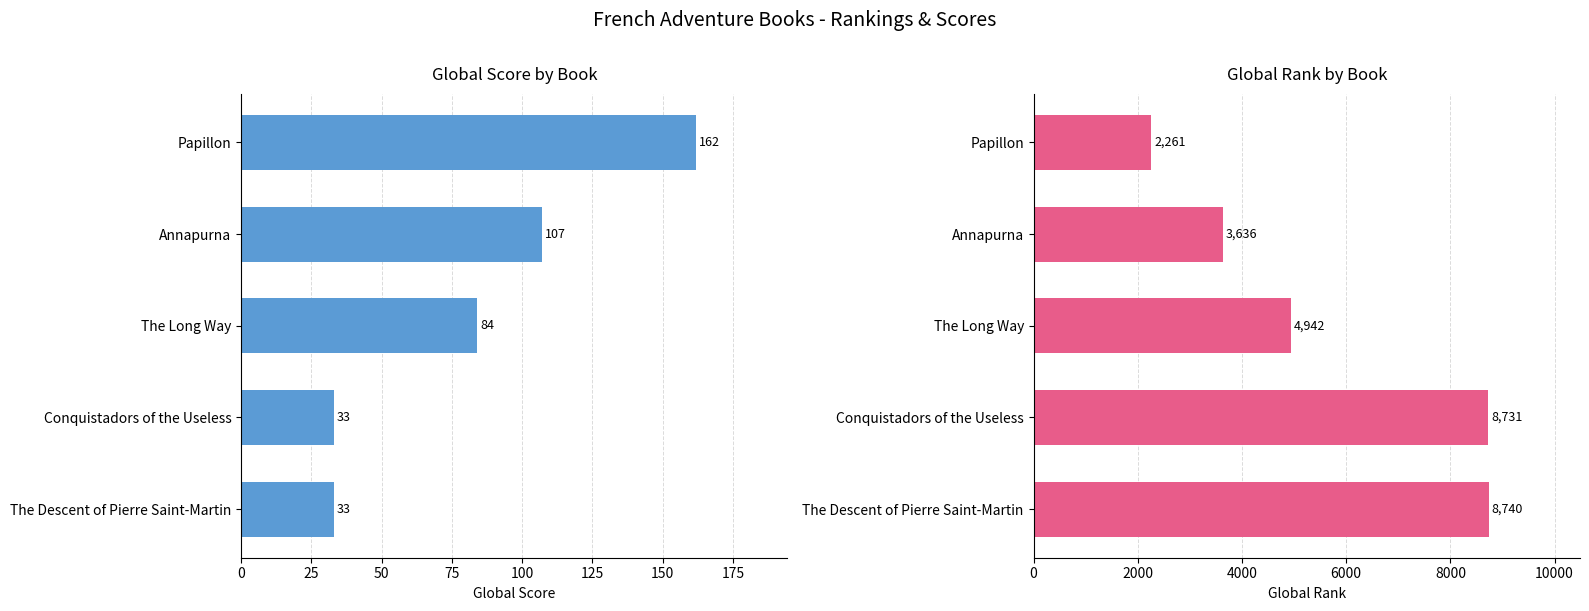

Is the value of Global Score at Annapurna greater than the value of Global Rank at The Long Way?

No